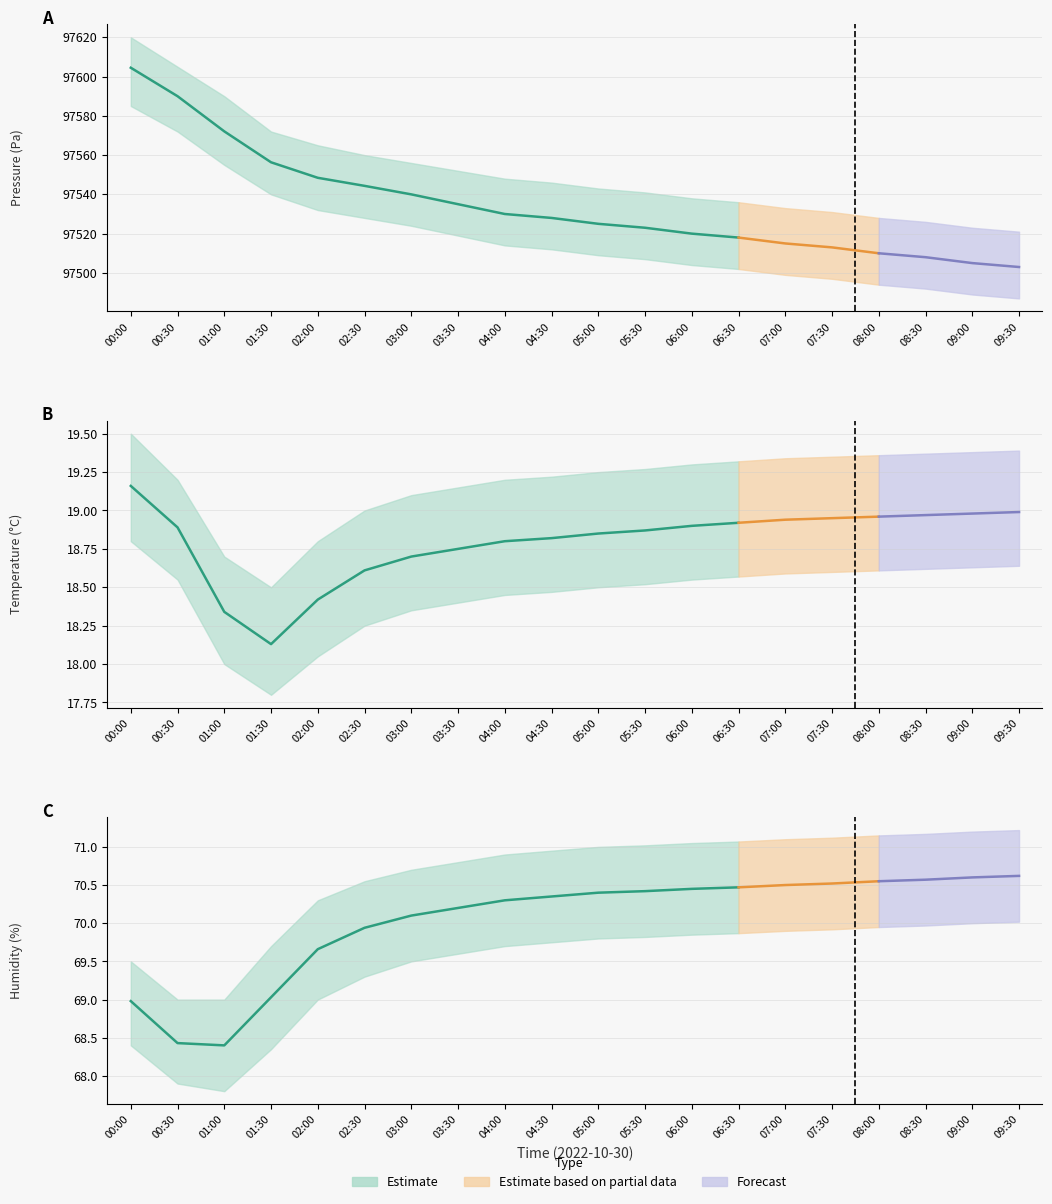

List the labels in order of humidity value, smallest first.

01:00, 00:30, 00:00, 01:30, 02:00, 02:30, 03:00, 03:30, 04:00, 04:30, 05:00, 05:30, 06:00, 06:30, 07:00, 07:30, 08:00, 08:30, 09:00, 09:30